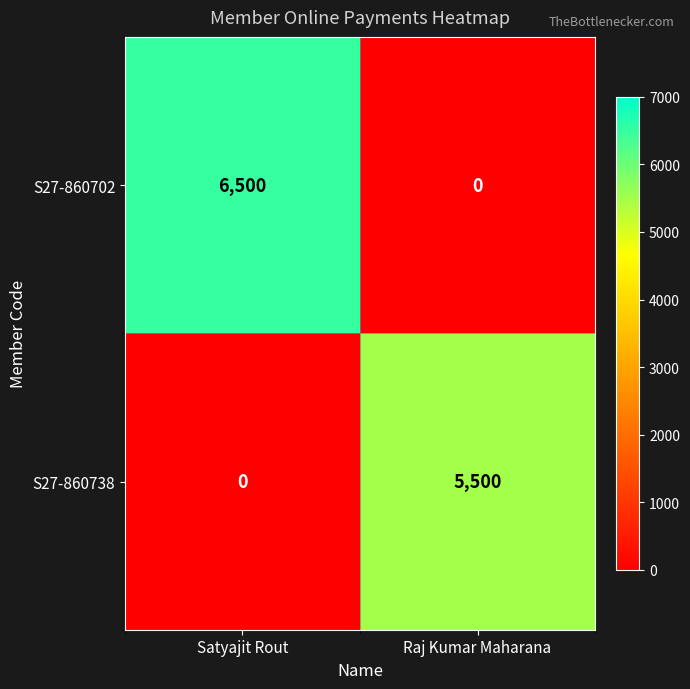

Which series has the widest spread of values?

S27-860702